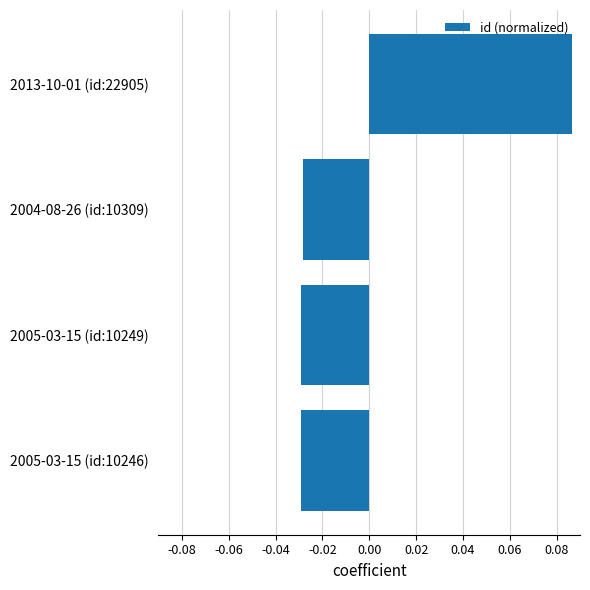

How many distinct data groups are displayed?

1